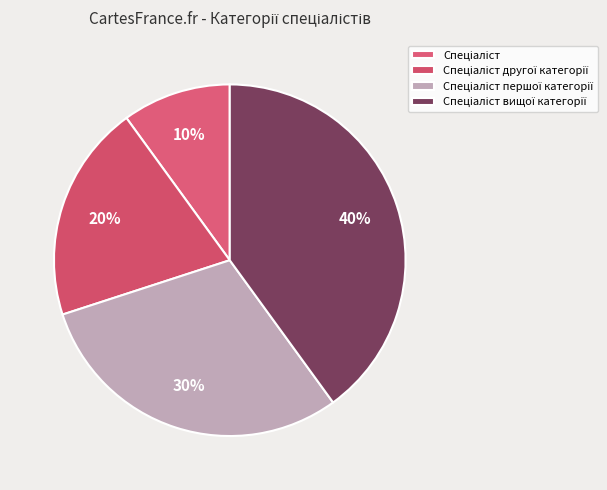

To the nearest percent, what is the difference between the largest and smallest slice percentages?

30%